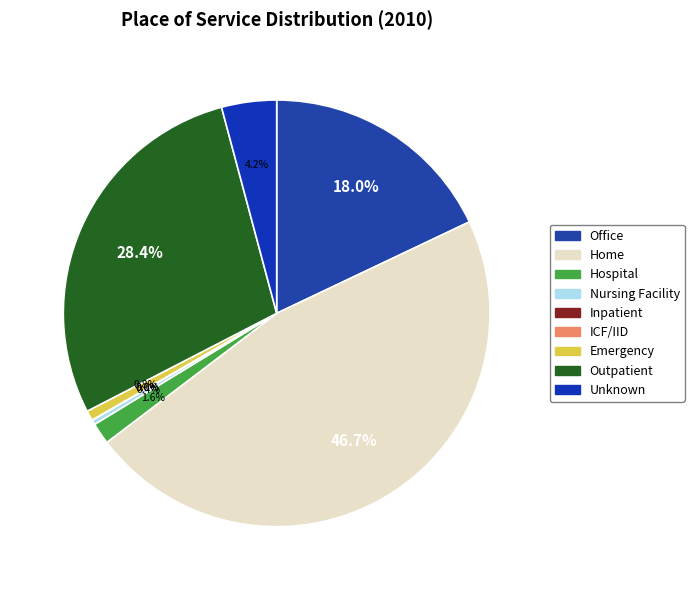

Does Emergency represent more than half of the total?

No